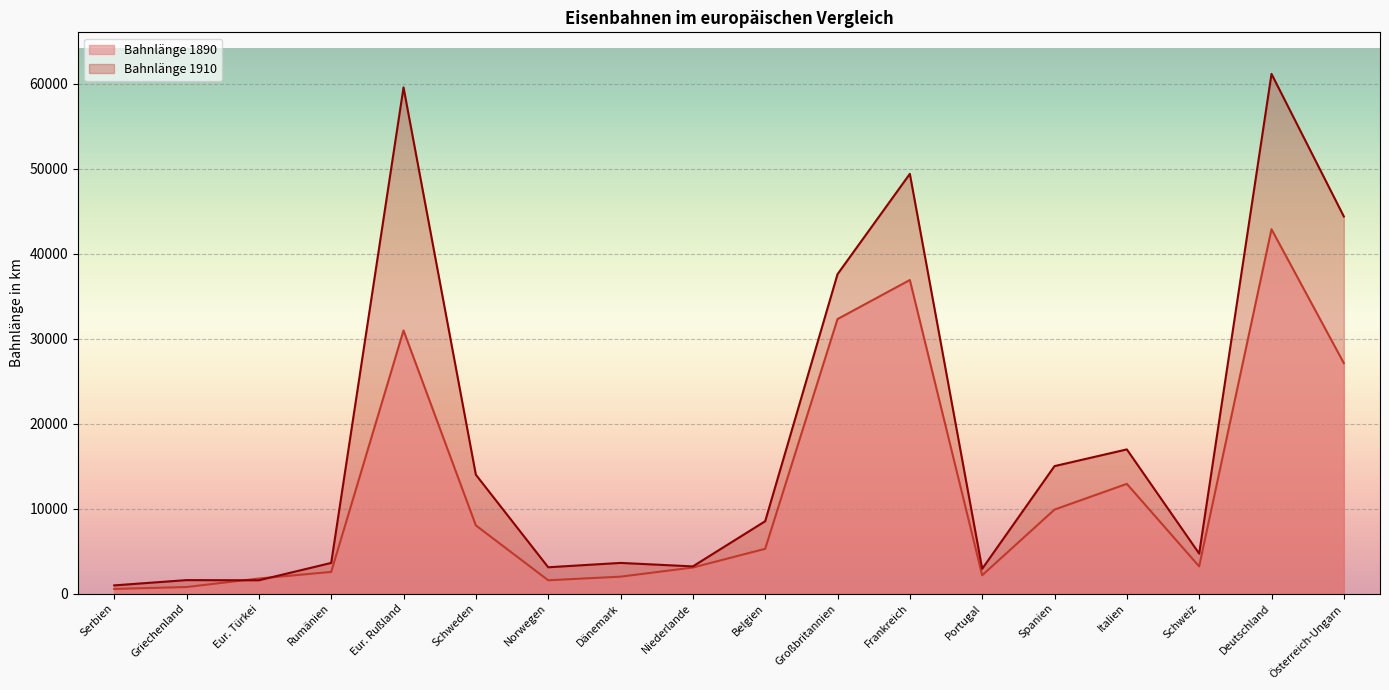

What position from the left is Schweiz?

16